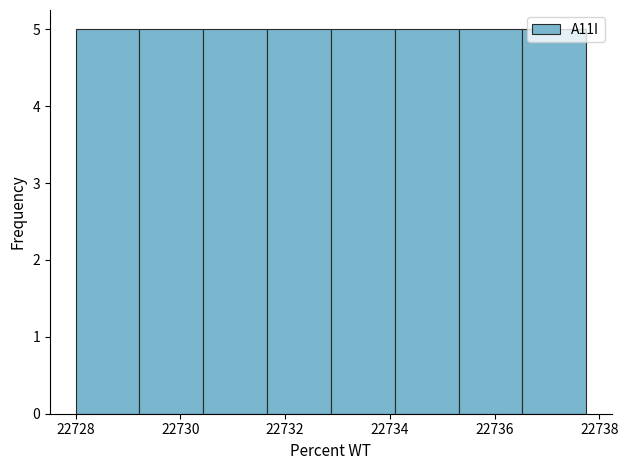

What is the height of the bar covering 22734.0 to 22735.4 on the x-axis? Neither the bar edges nor the heights are printed on the chart, so give them approximately, as read against the axes.

5